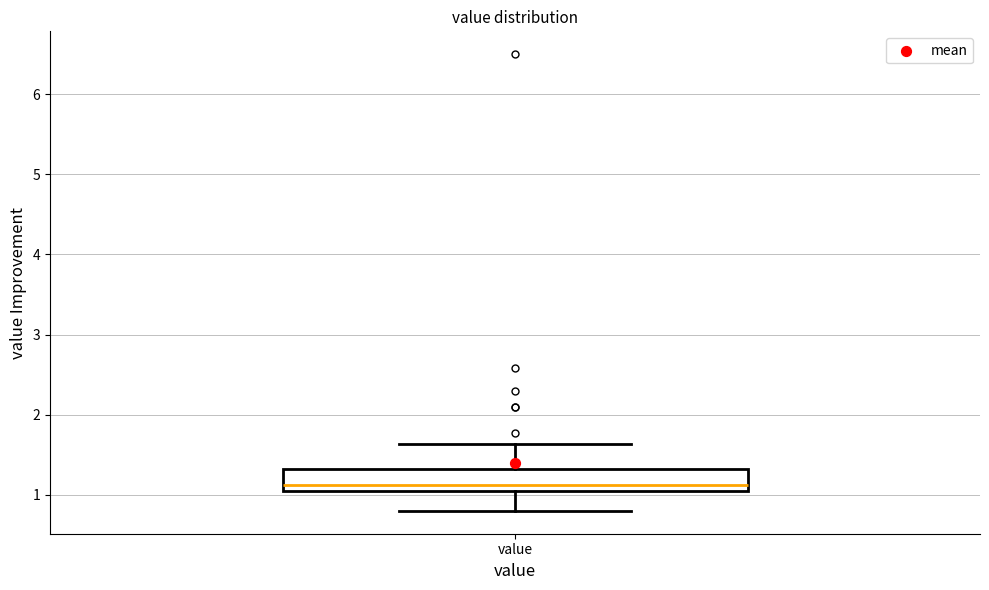

Transcribe this box plot: give where the median line is, the range the box spans, and where the two whiskers end, as read against the y-axis. The values are not printed on the chart, so give them approximately, as read against the axis.

median 1.1, box 1.0 to 1.3, whiskers 0.8 to 1.6